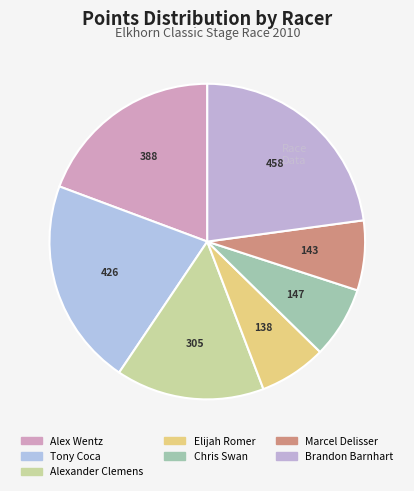

What is the change in value from Marcel Delisser to Brandon Barnhart?

+314.7